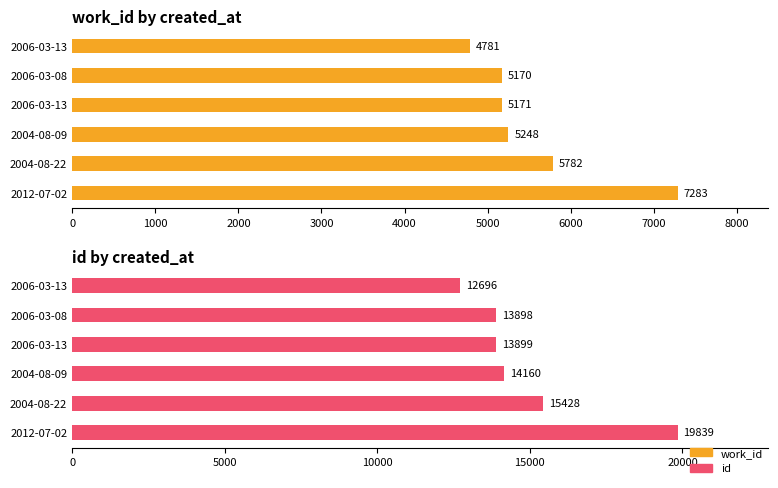

Does the chart contain any negative values?

No